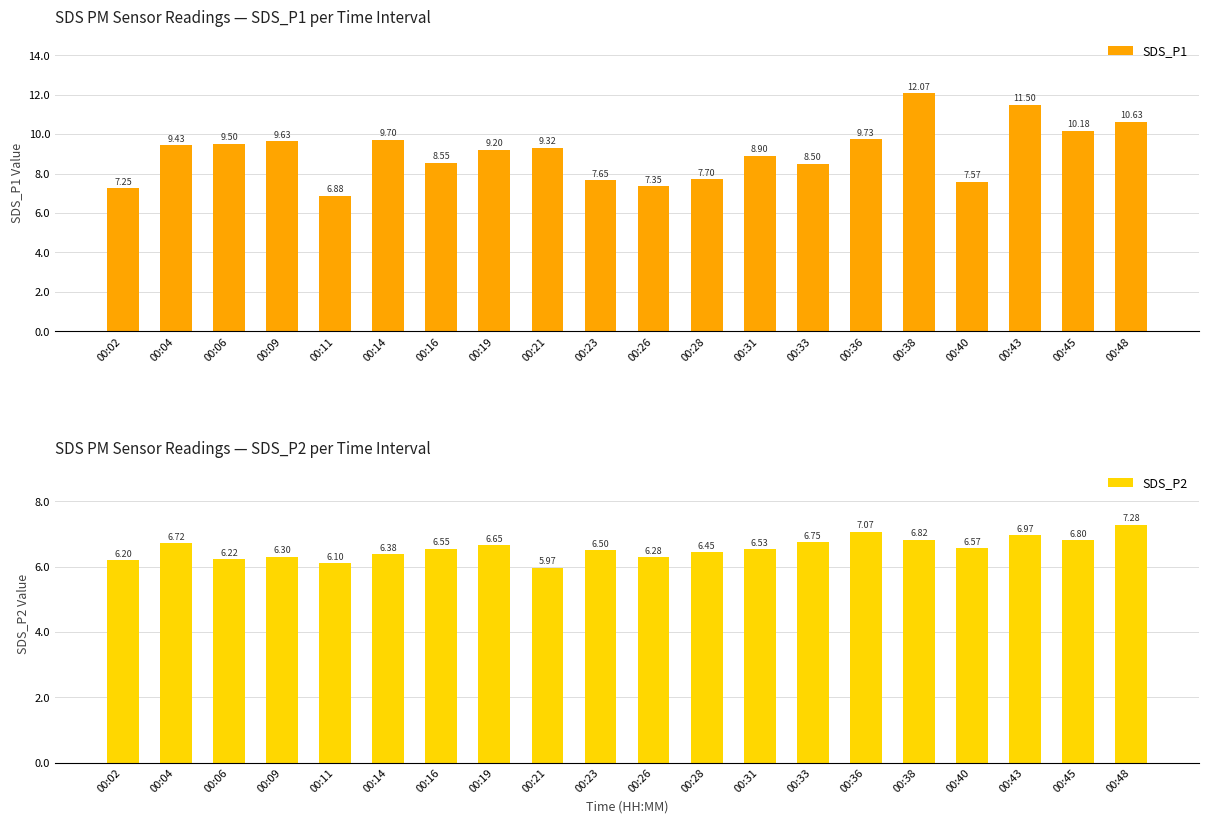

What is the sum of the SDS_P2 values at 00:36 and 00:43?

14.0